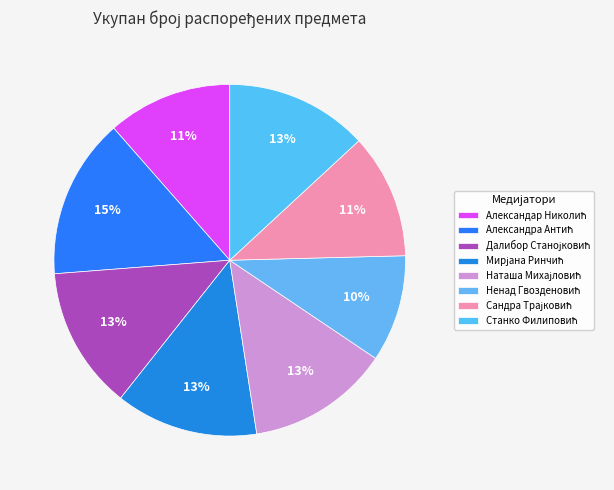

How many segments does this pie chart have?

8